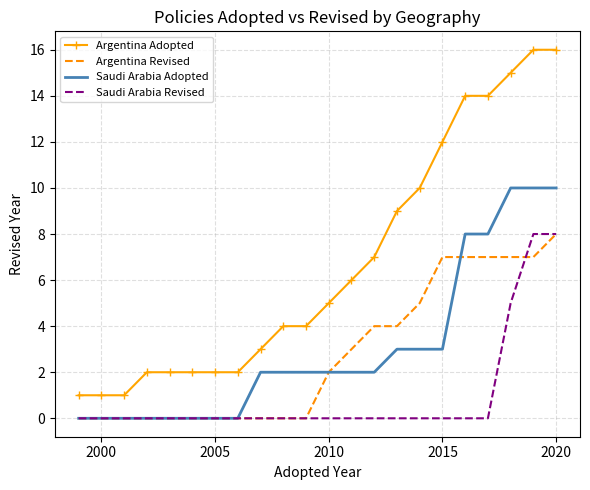

Which series has the largest total across all categories?

Argentina Adopted